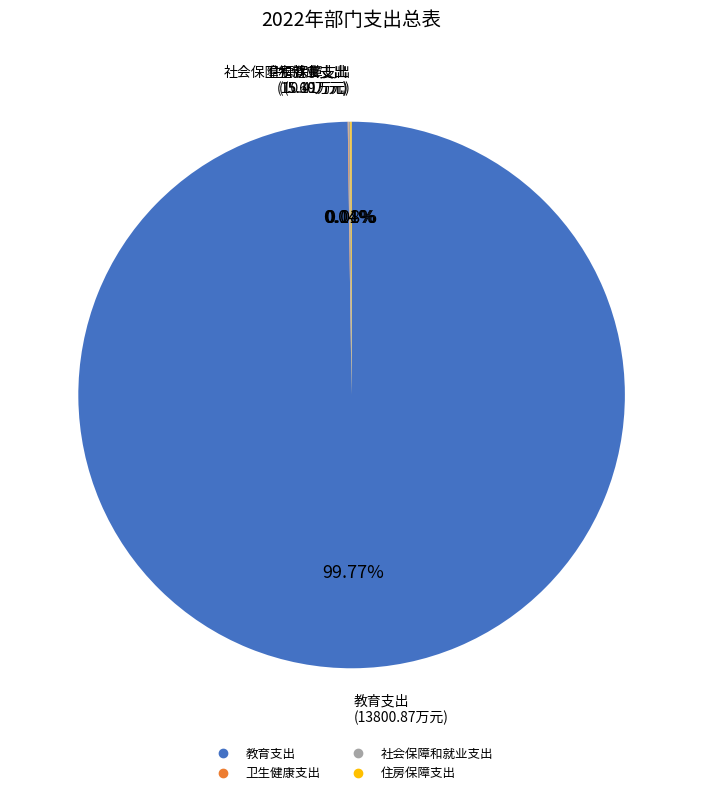

Which category has the biggest portion of the pie?

教育支出